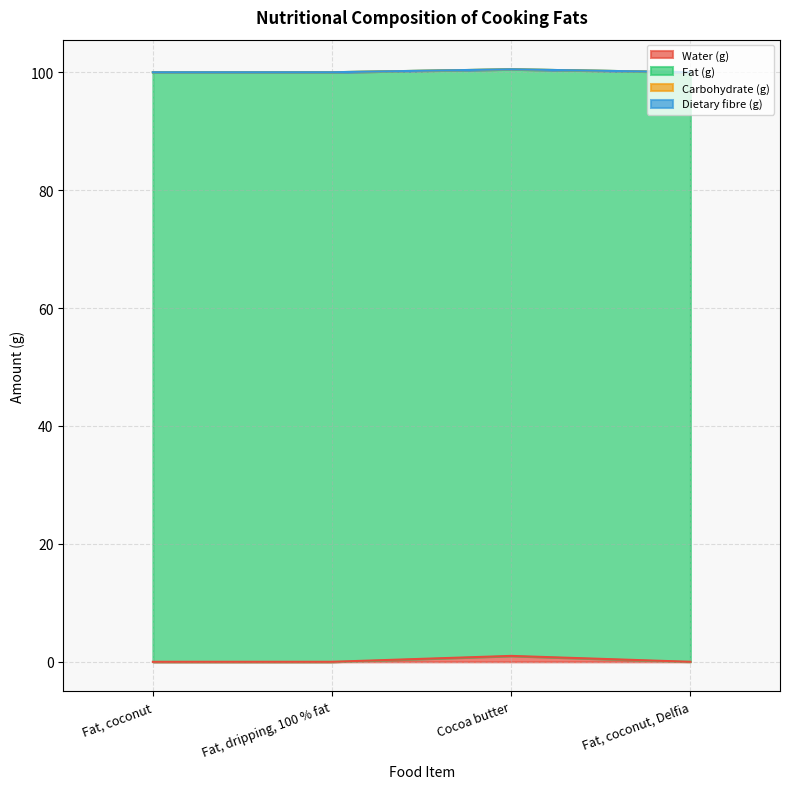

True or false: Fat (g) and Water (g) intersect in this chart.

False